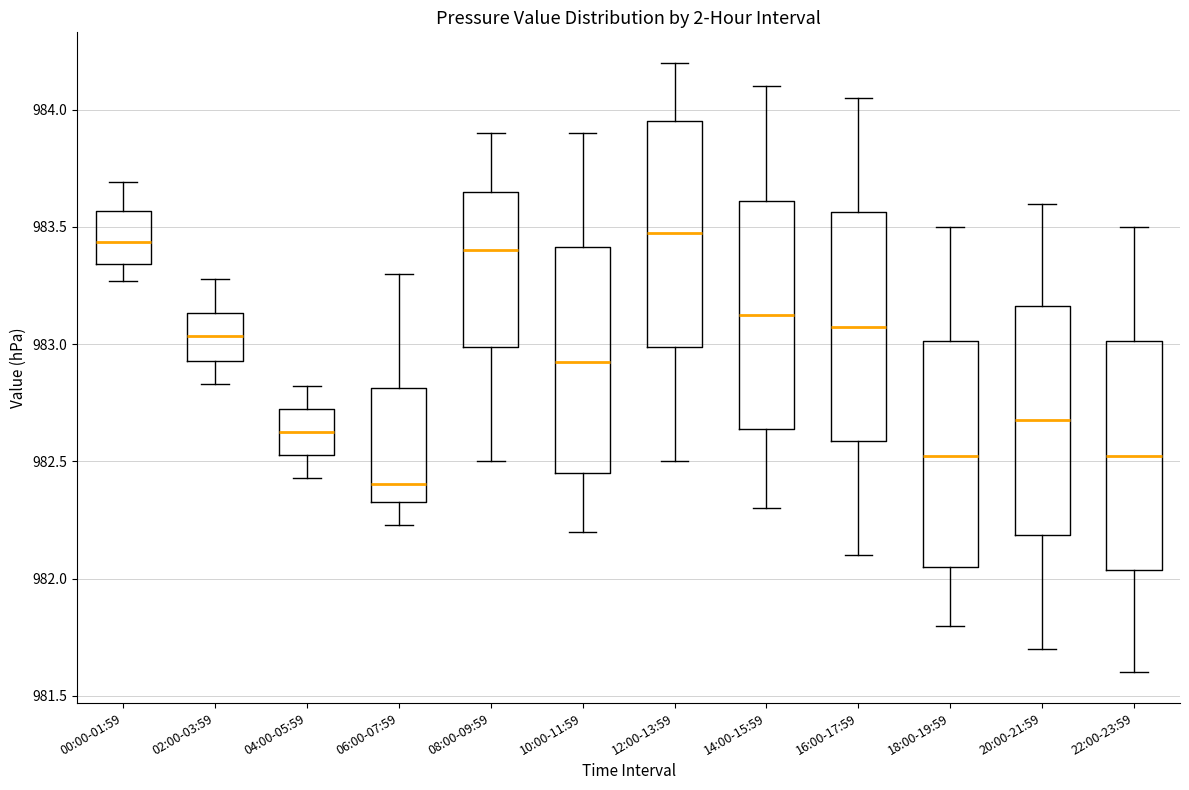

Reading left to right, read every box against the y-axis: the position of its median line, the range the box covers, and the ends of its whiskers. The values are not printed on the chart, so give them approximately, as read against the axis.

00:00-01:59: median 983.45, box 983.35 to 983.55, whiskers 983.25 to 983.70
02:00-03:59: median 983.05, box 982.95 to 983.15, whiskers 982.85 to 983.30
04:00-05:59: median 982.65, box 982.55 to 982.70, whiskers 982.45 to 982.80
06:00-07:59: median 982.40, box 982.35 to 982.80, whiskers 982.25 to 983.30
08:00-09:59: median 983.40, box 983.00 to 983.65, whiskers 982.50 to 983.90
10:00-11:59: median 982.95, box 982.45 to 983.40, whiskers 982.20 to 983.90
12:00-13:59: median 983.50, box 983.00 to 983.95, whiskers 982.50 to 984.20
14:00-15:59: median 983.15, box 982.65 to 983.60, whiskers 982.30 to 984.10
16:00-17:59: median 983.10, box 982.60 to 983.55, whiskers 982.10 to 984.05
18:00-19:59: median 982.55, box 982.05 to 983.00, whiskers 981.80 to 983.50
20:00-21:59: median 982.70, box 982.20 to 983.15, whiskers 981.70 to 983.60
22:00-23:59: median 982.55, box 982.05 to 983.00, whiskers 981.60 to 983.50